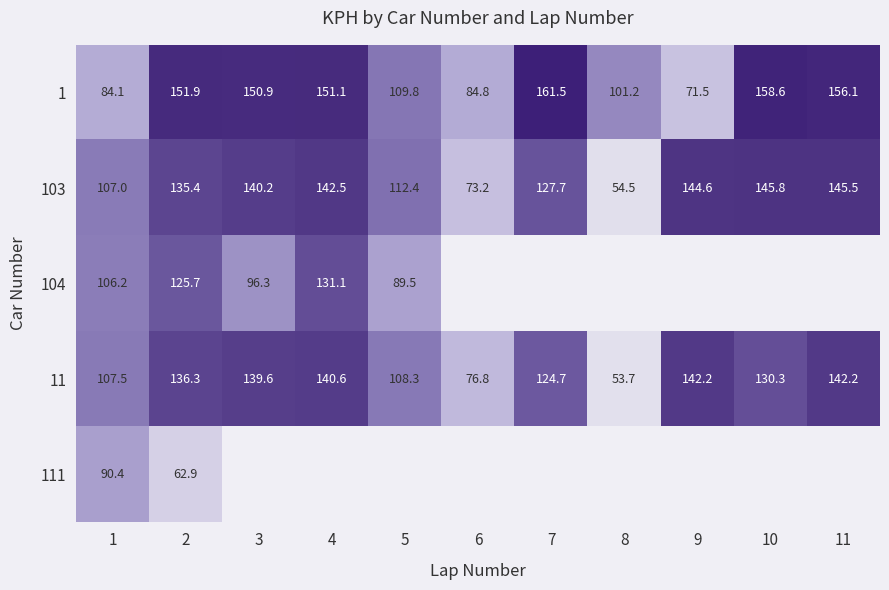

How many series are shown in this chart?

5